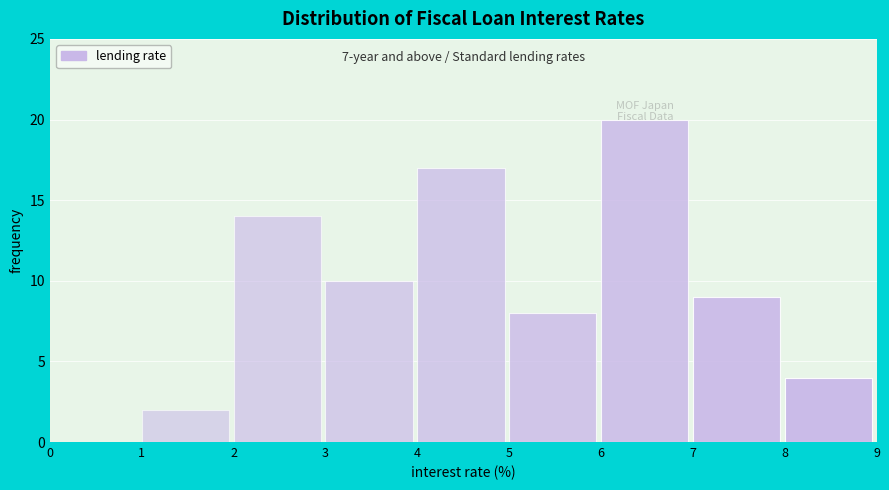

Which range on the x-axis has the tallest bar?

6 to 7